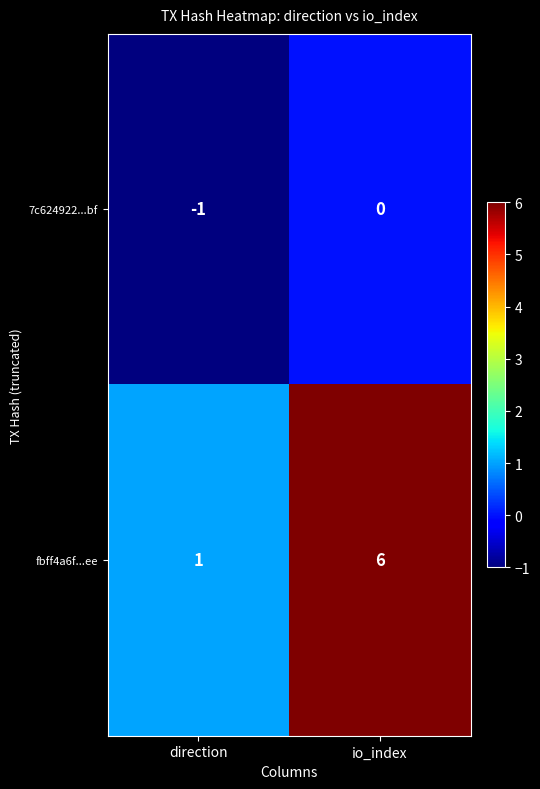

What is the sum of all fbff4a6f...ee values?

7